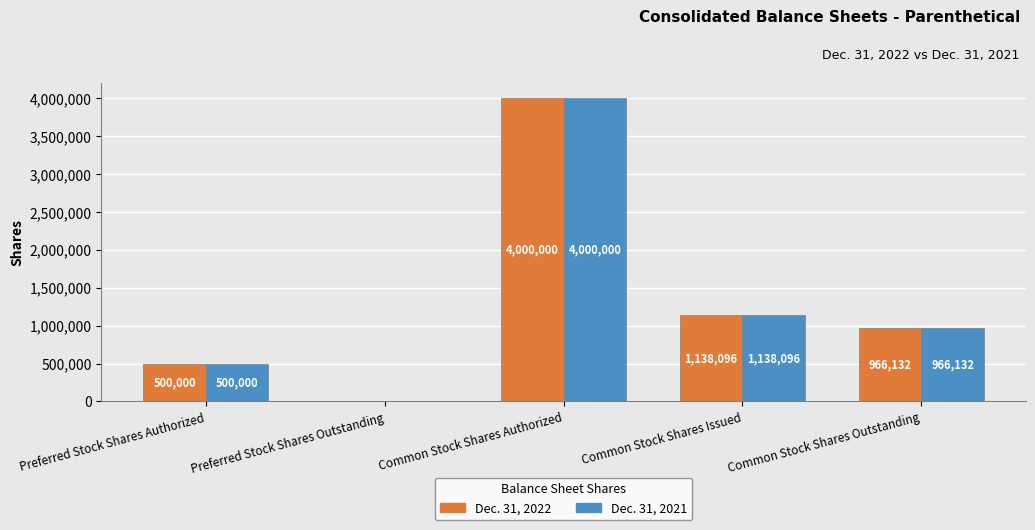

The Dec. 31, 2022 series shows 966132 at Common Stock Shares Outstanding. True or false?

True